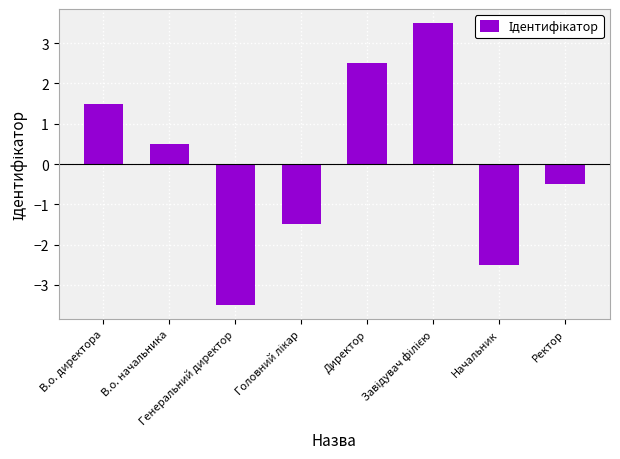

Does the chart contain any negative values?

Yes